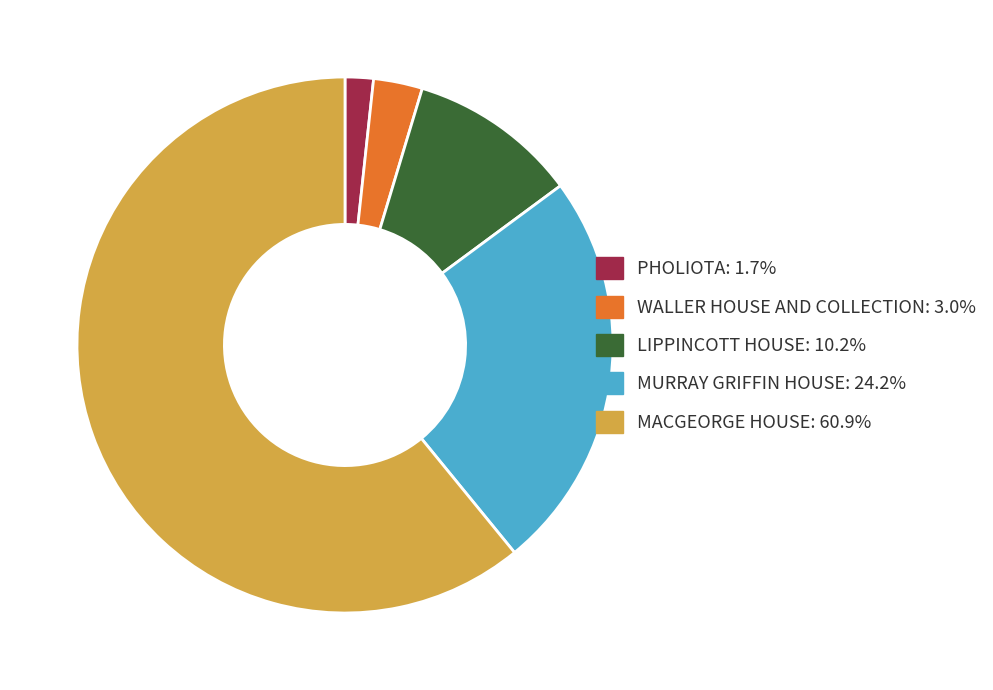

Is there any slice that represents more than half of the pie?

Yes